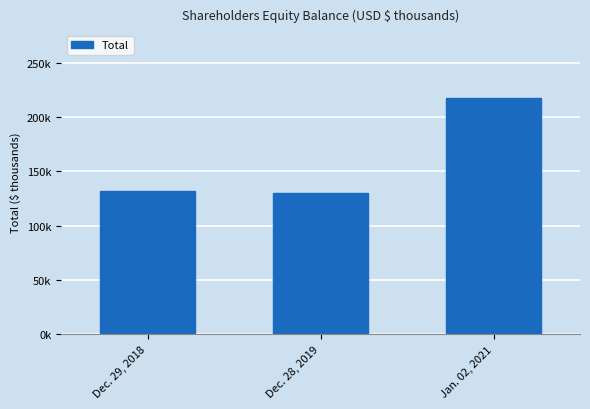

Reading right to left, transcribe all the data shown in this chart.

Jan. 02, 2021=218029	Dec. 28, 2019=129909	Dec. 29, 2018=131839